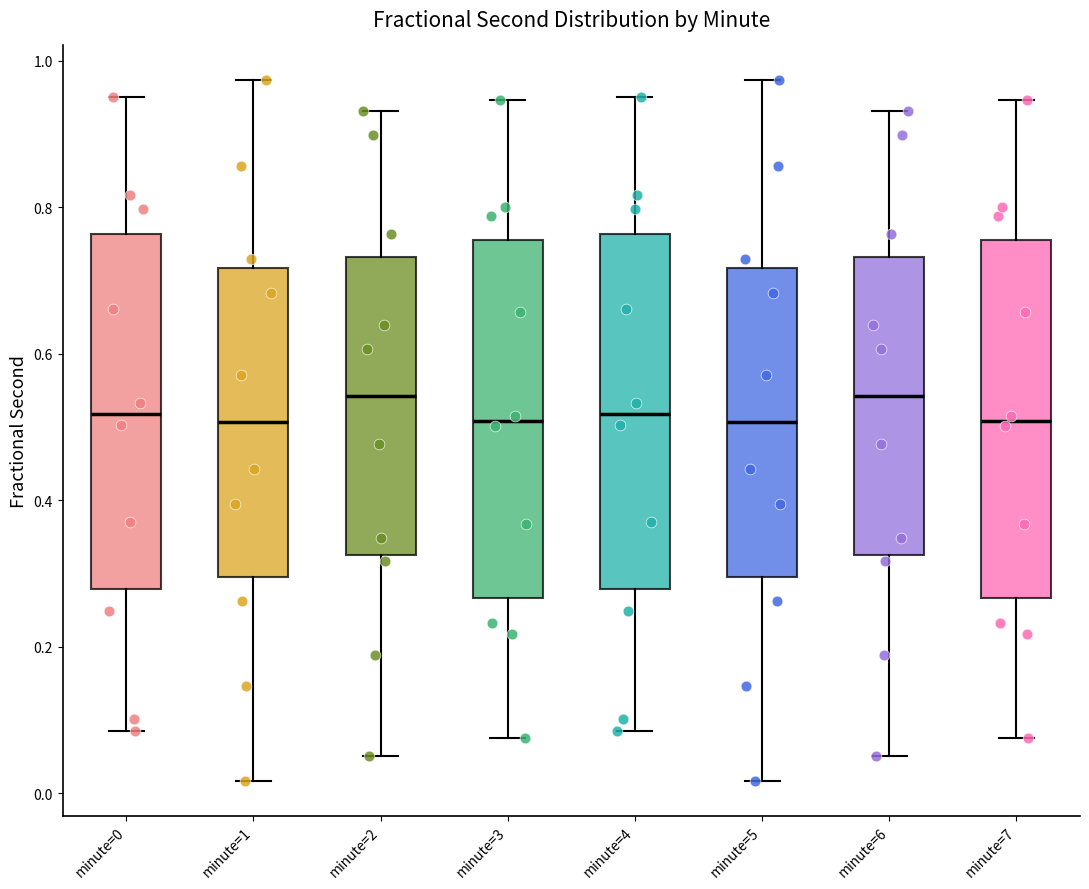

Where does the upper whisker of the box for minute=3 end on the y-axis? The values are not printed on the chart, so give them approximately, as read against the axis.

0.94